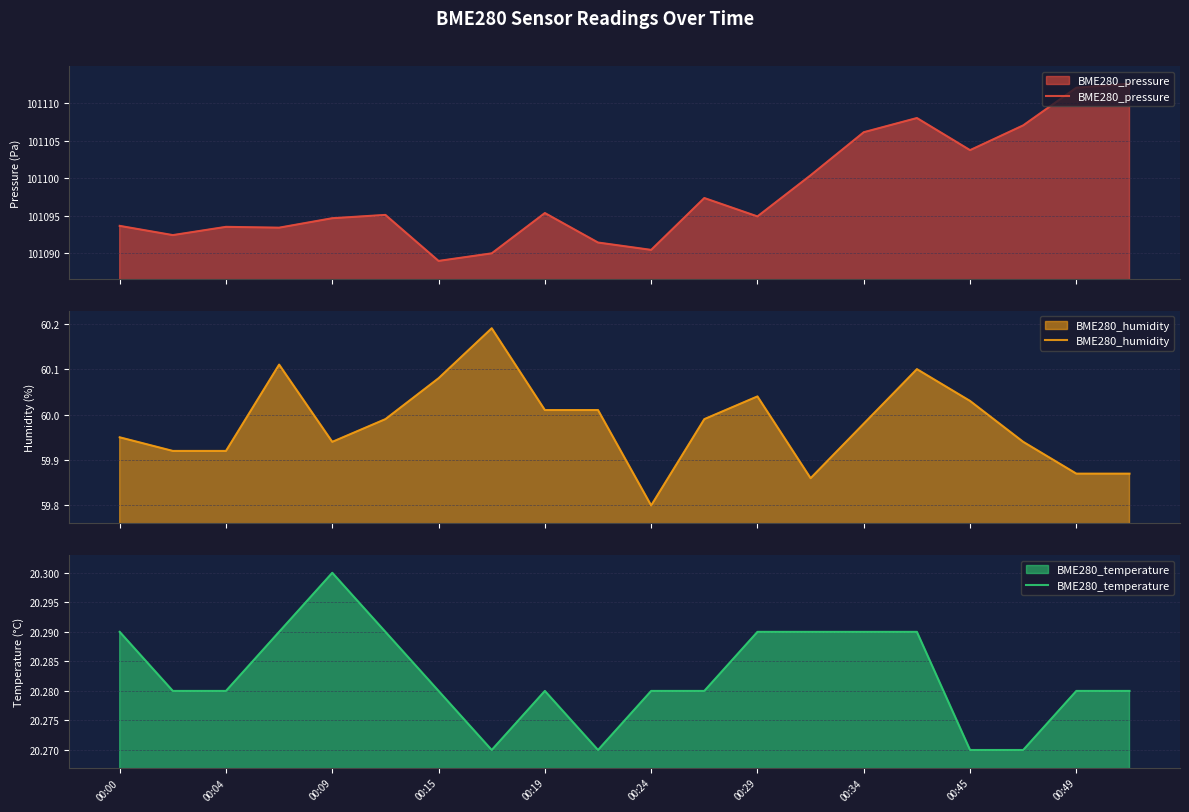

List the series in order of their peak value, lowest first.

BME280_temperature, BME280_humidity, BME280_pressure